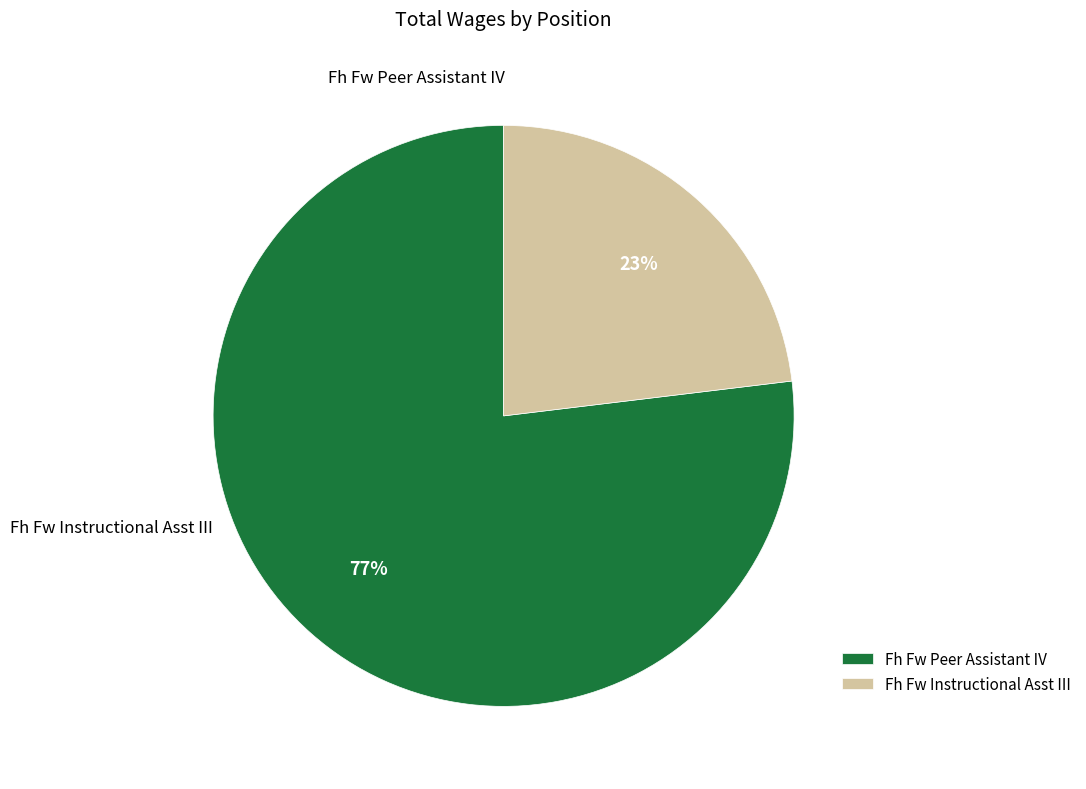

Which slice is the smallest?

Fh Fw Instructional Asst III